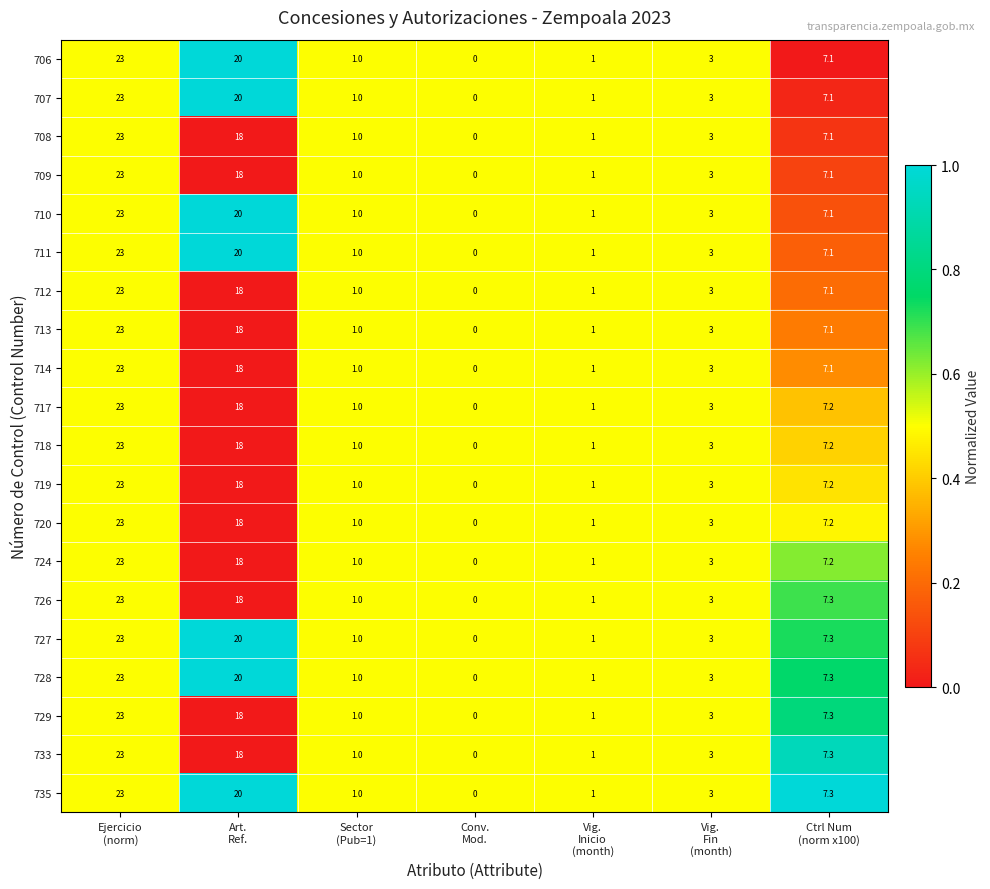

What is the difference between the maximum and minimum values in the 719 series?

23.0